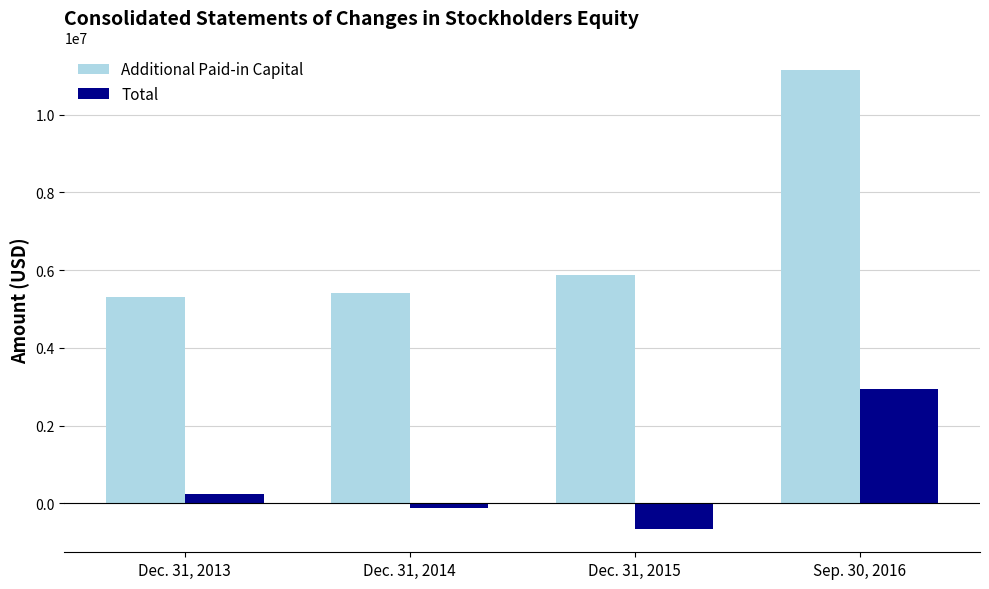

What is the difference between the highest and lowest values at Dec. 31, 2014?

5522843